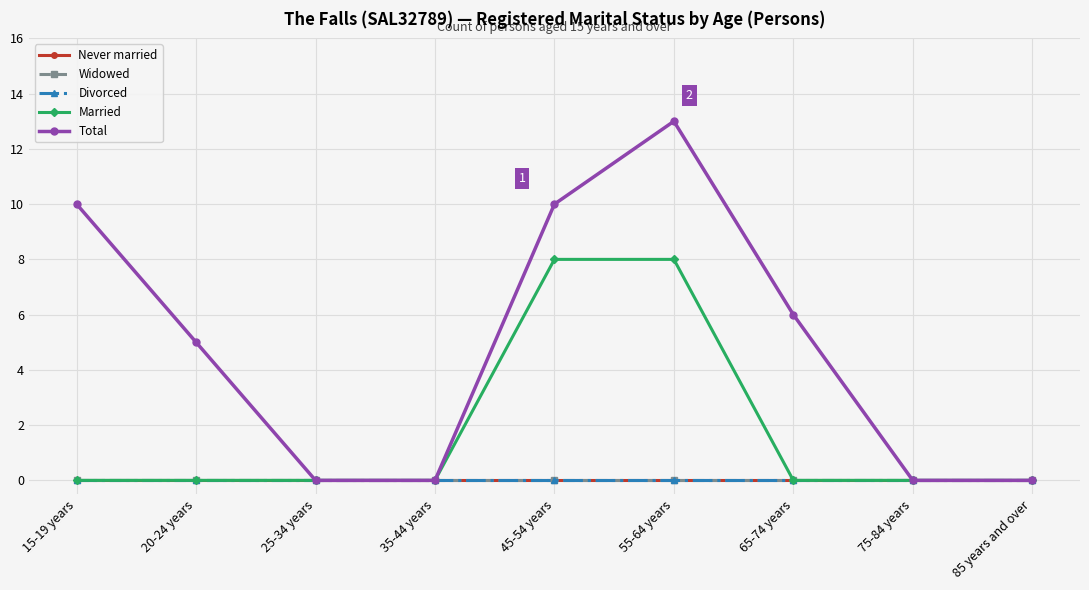

Is this an area chart (filled region under the line)?

No